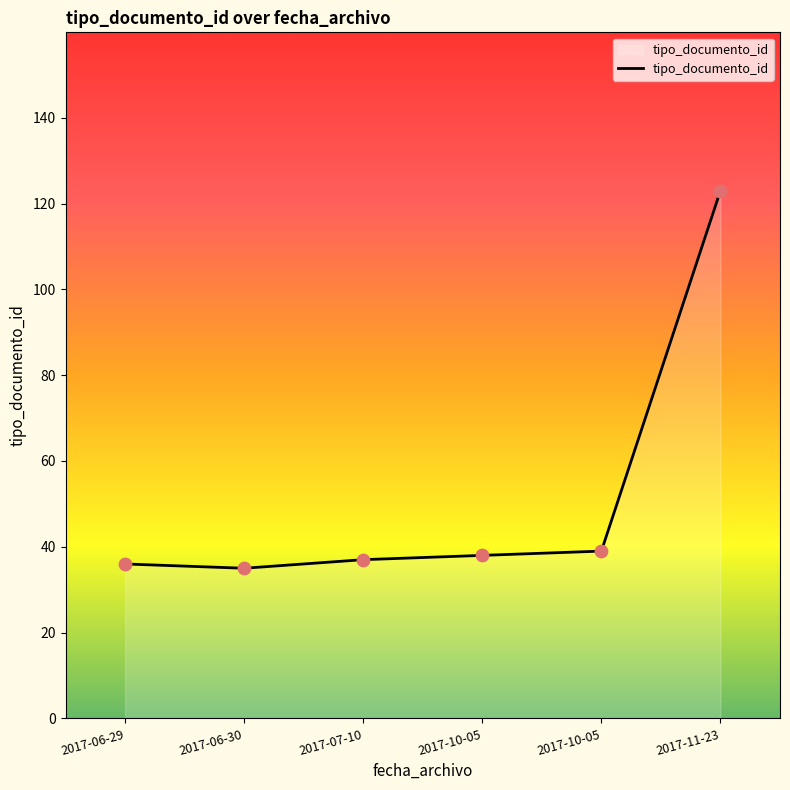

How many values are below 38?

3